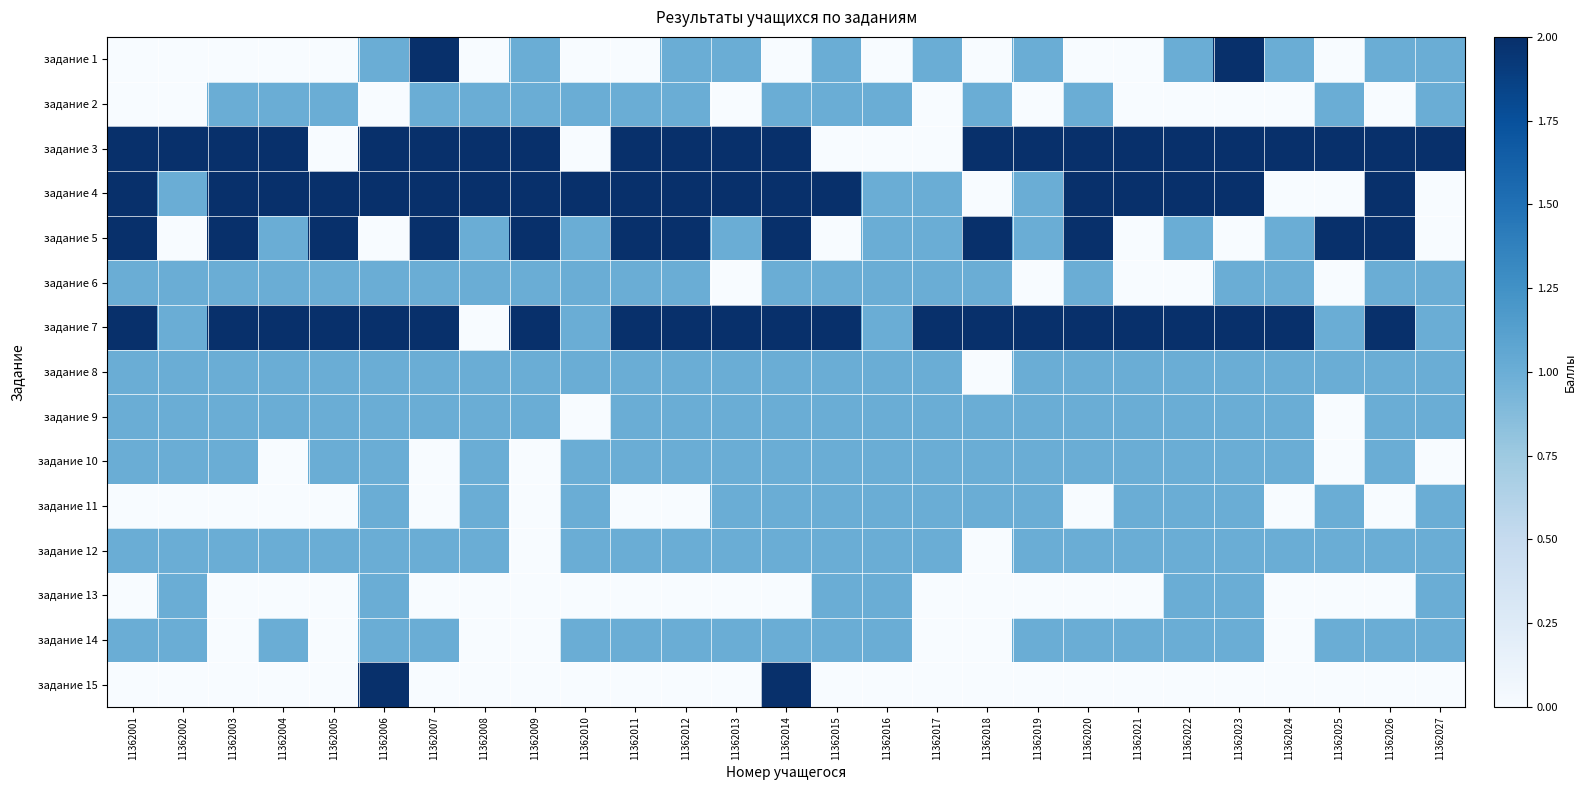

What is the greatest value displayed?

2